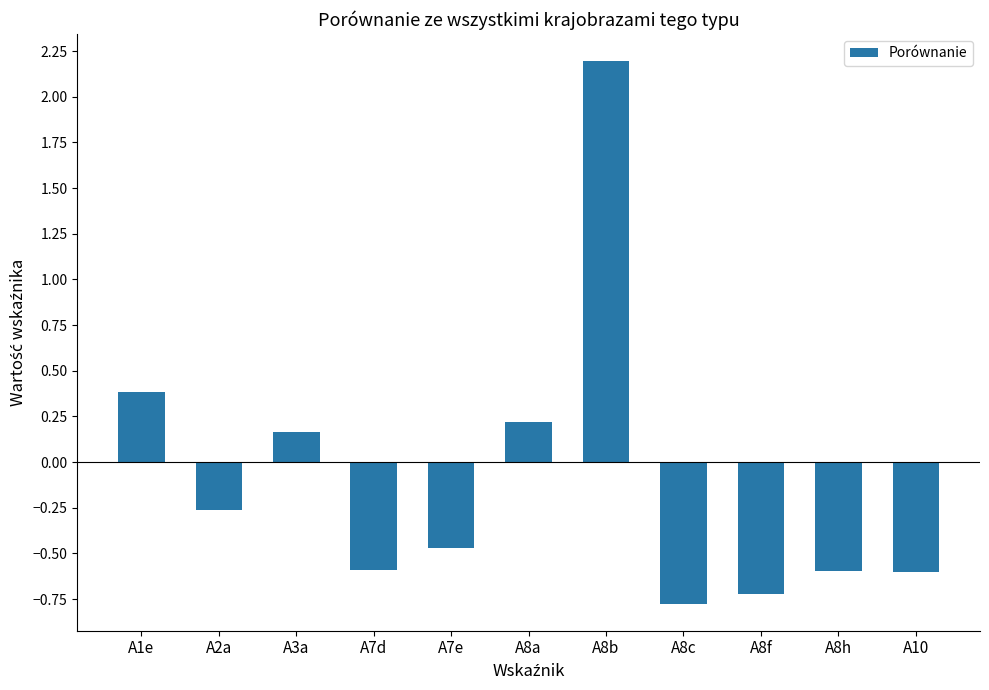

Where is the data nearest to the value 0?

A3a